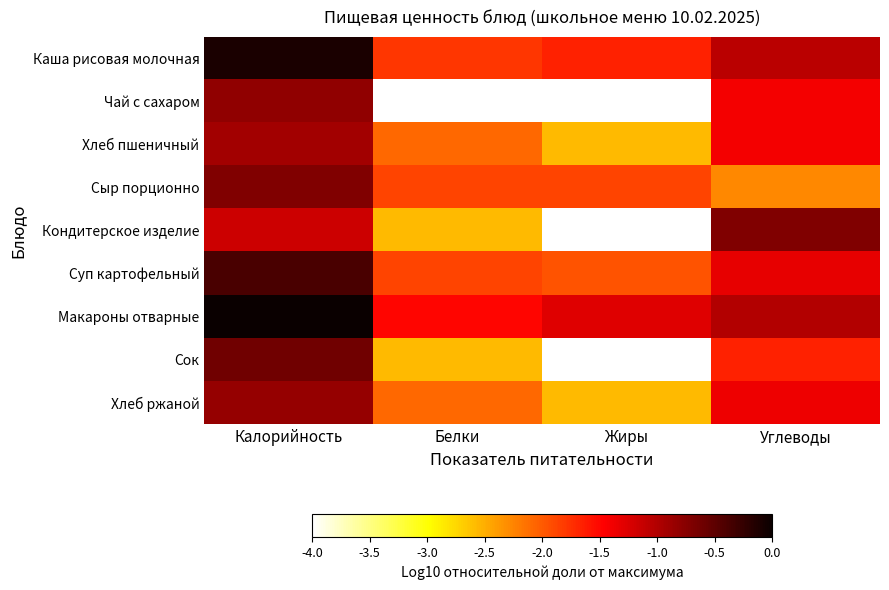

Which series has the largest range (max minus min)?

Сок